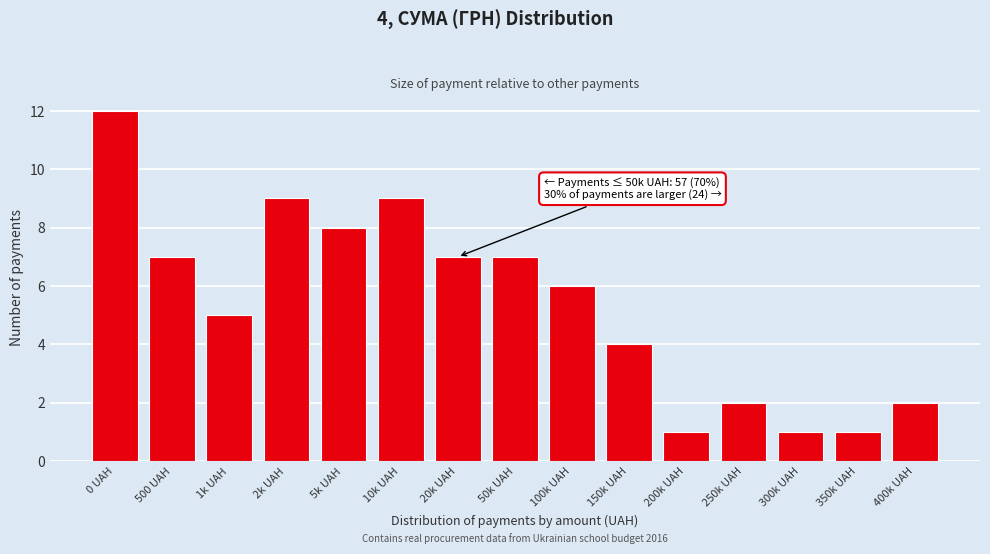

Reading right to left, list all the values displayed in this chart.

2	1	1	2	1	4	6	7	7	9	8	9	5	7	12